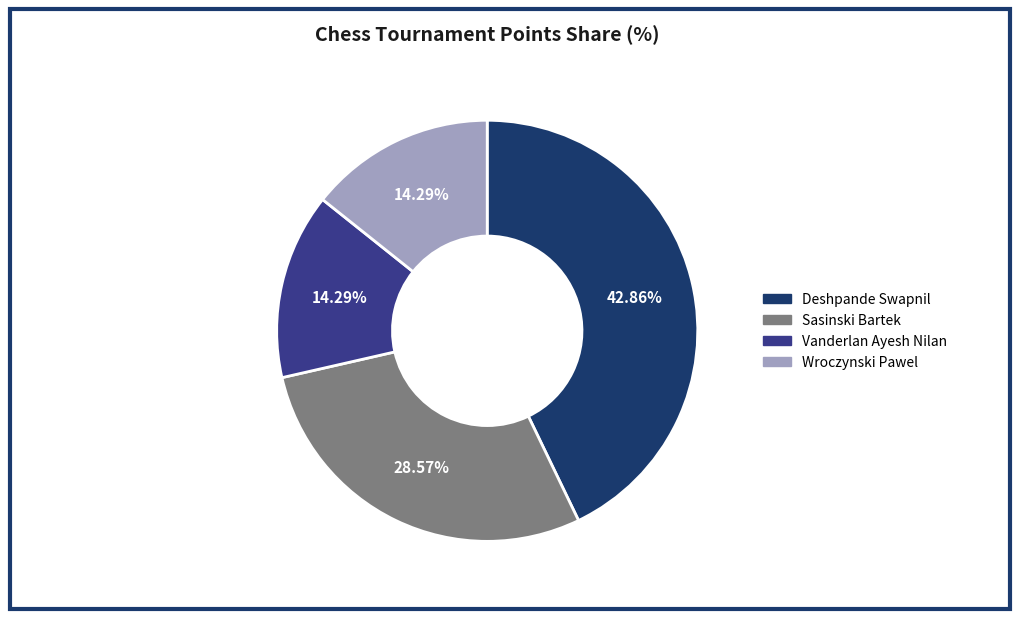

Between Vanderlan Ayesh Nilan and Deshpande Swapnil, which is larger?

Deshpande Swapnil